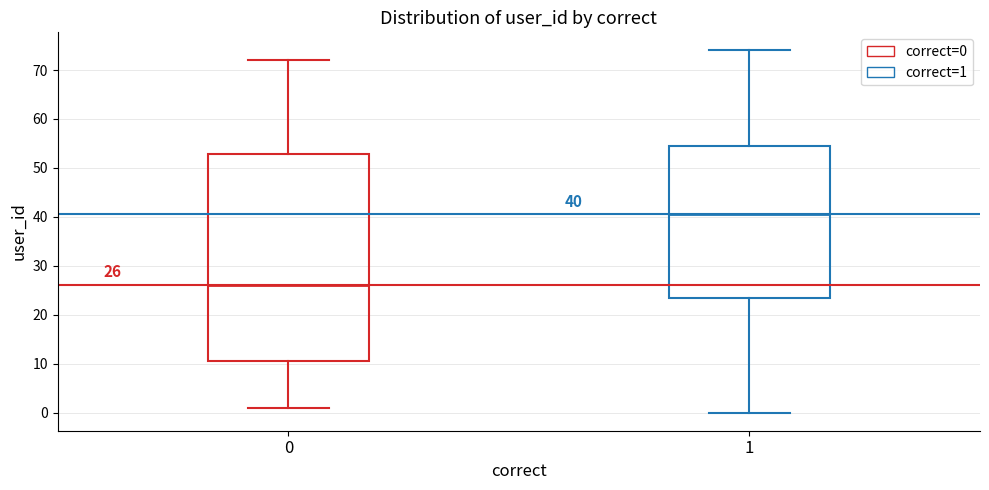

Comparing the boxes themselves (not the whiskers), which one is the tallest?

0